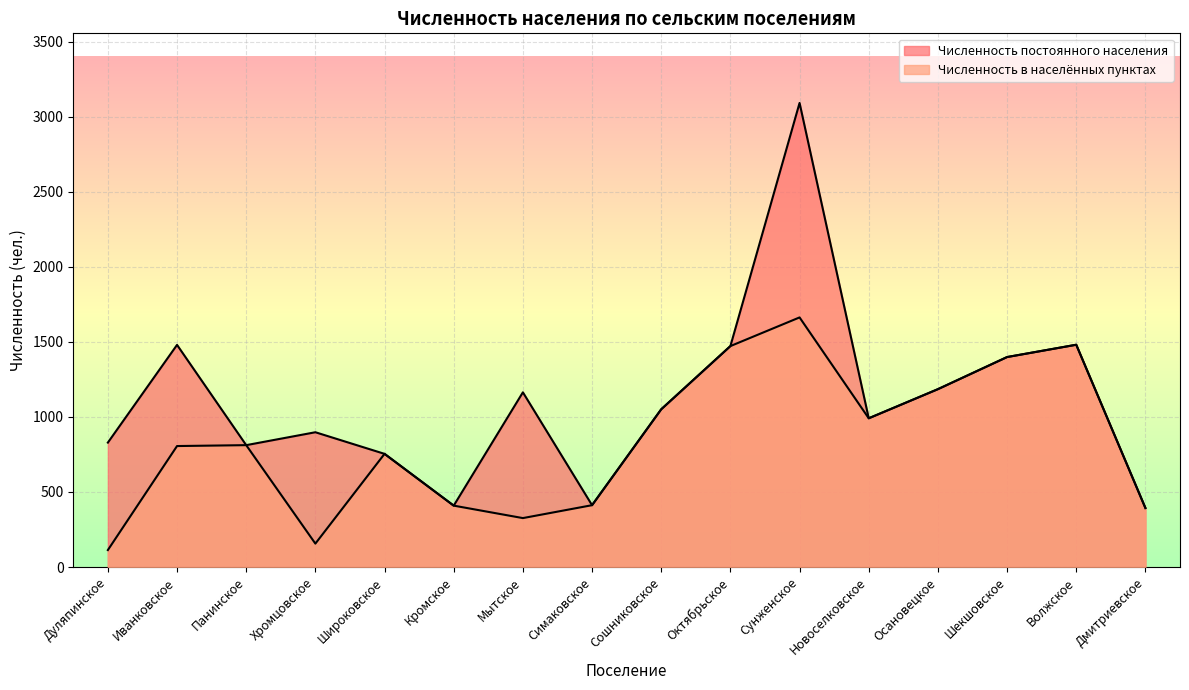

The value of Численность в населённых пунктах at Симаковское is 665. True or false?

False